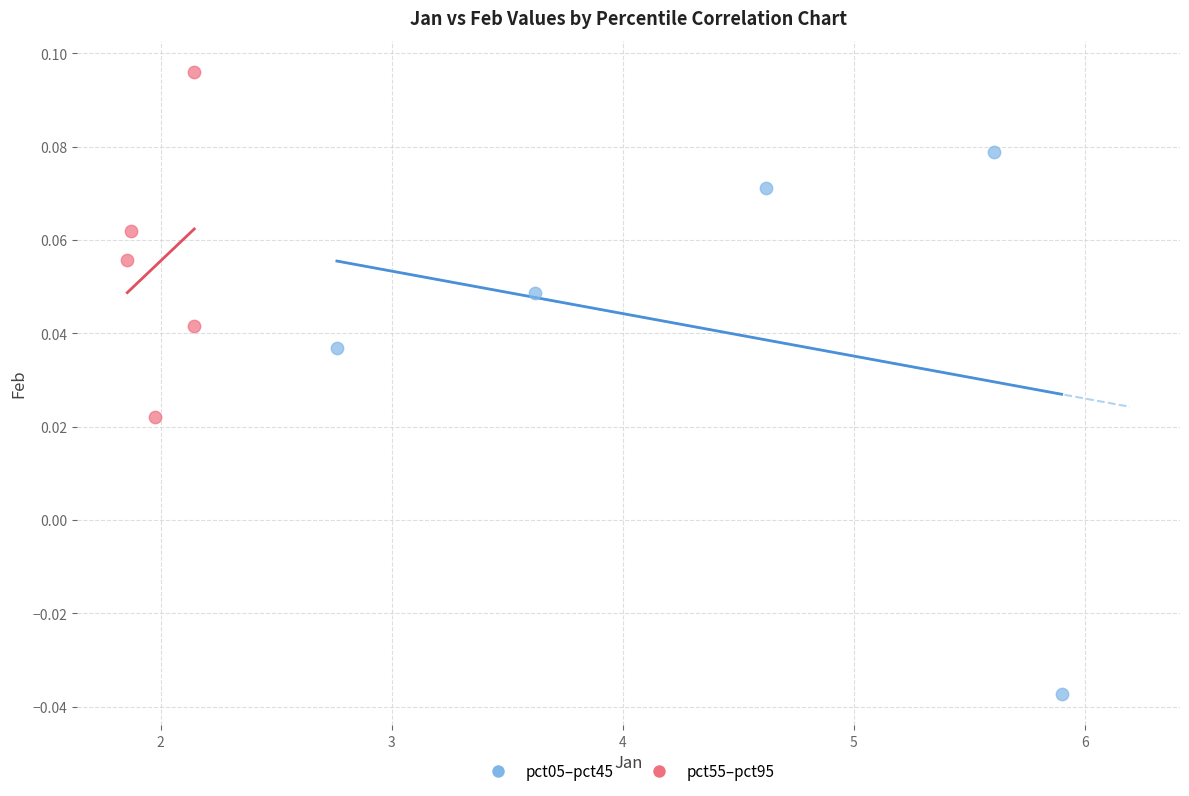

Which series has the widest spread of Y values?

pct05–pct45